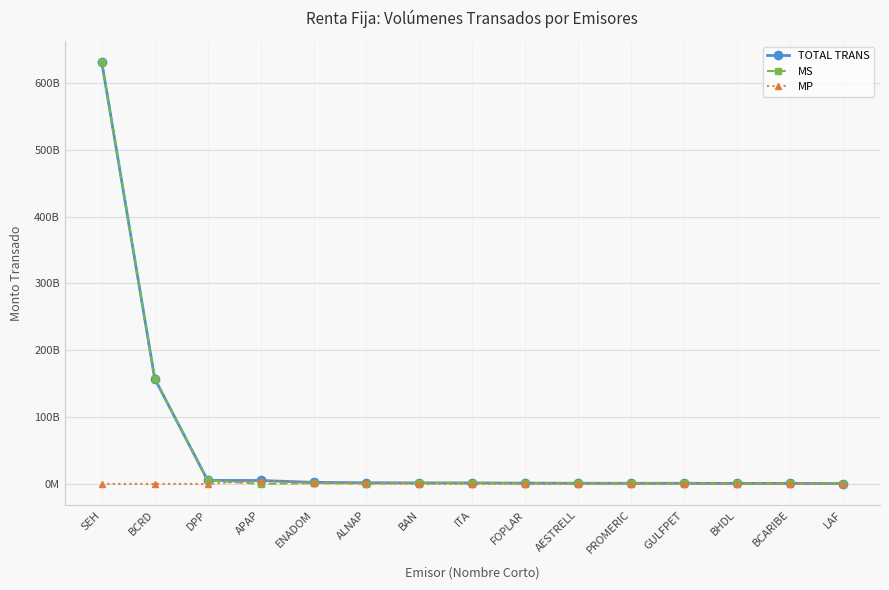

What is the average value of the MP series?

504584825.3